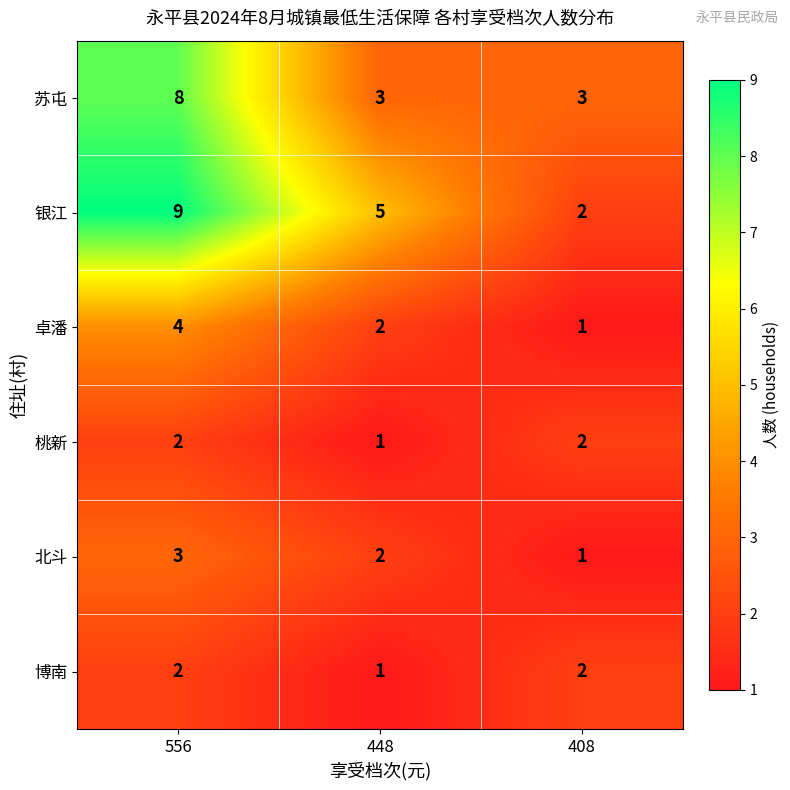

Count the number of data series in this chart.

6